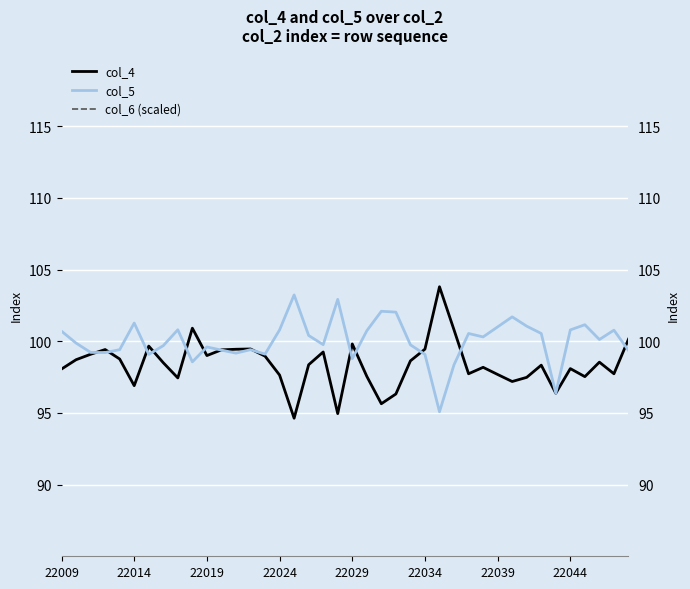

The col_6 (scaled) series shows 9808.0 at 22. True or false?

True